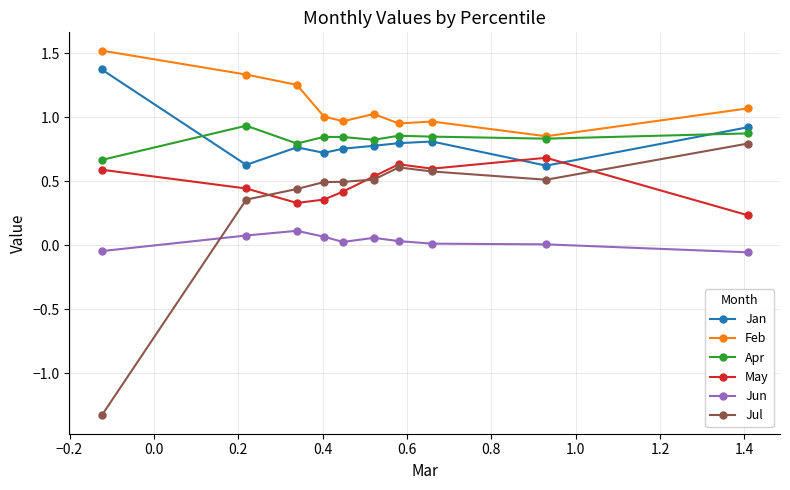

Which series has the widest spread of values?

Jul